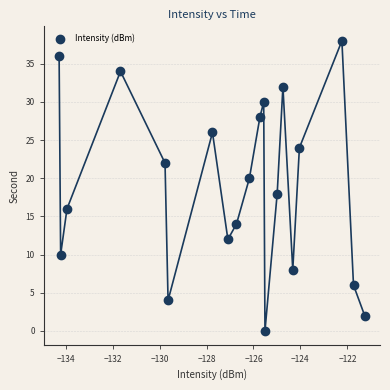

What is the range of Y values (max minus min)?

38